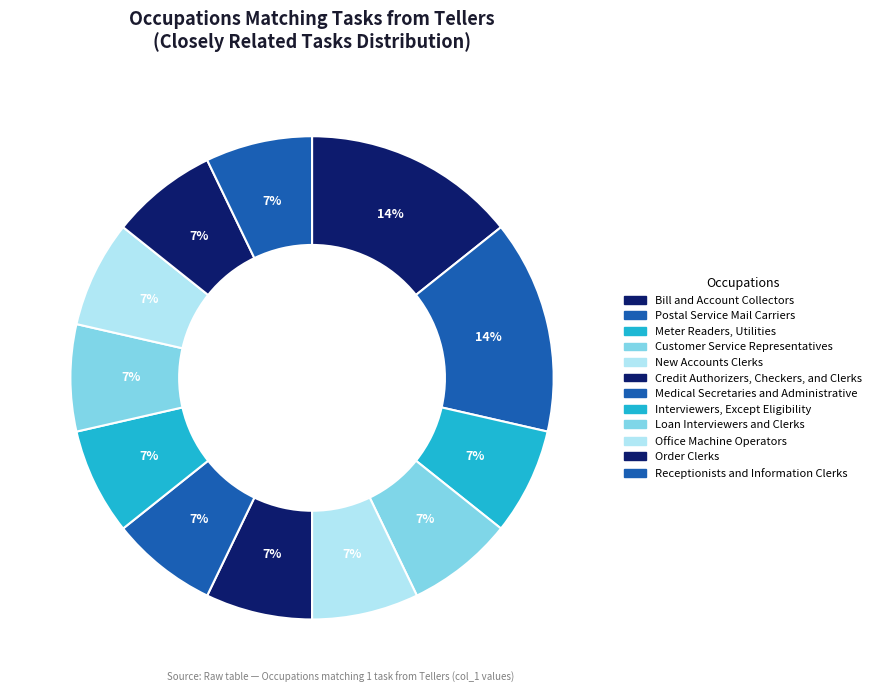

Does Bill and Account Collectors represent more than half of the total?

No